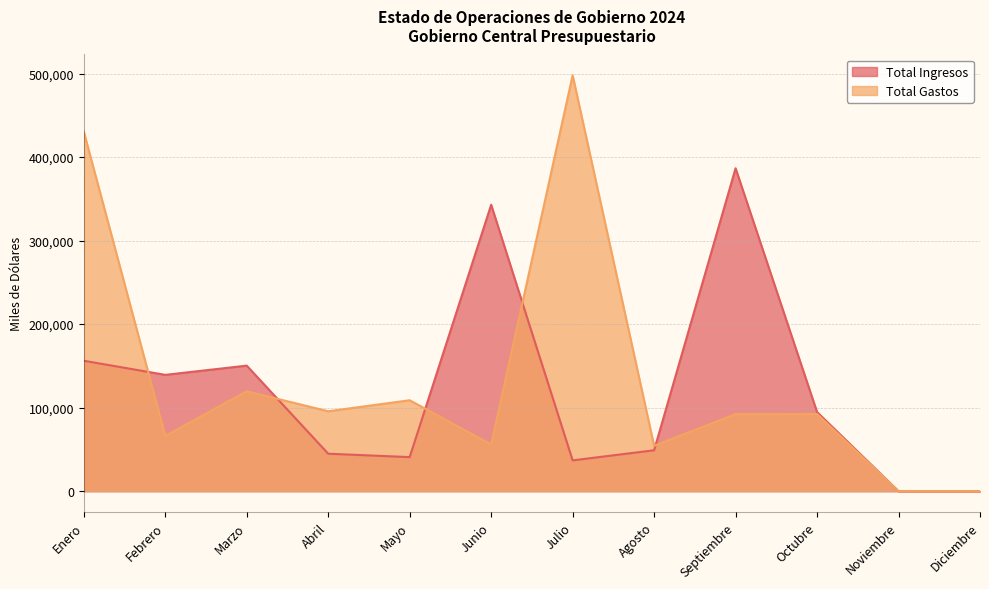

How many lines are shown in the chart?

2